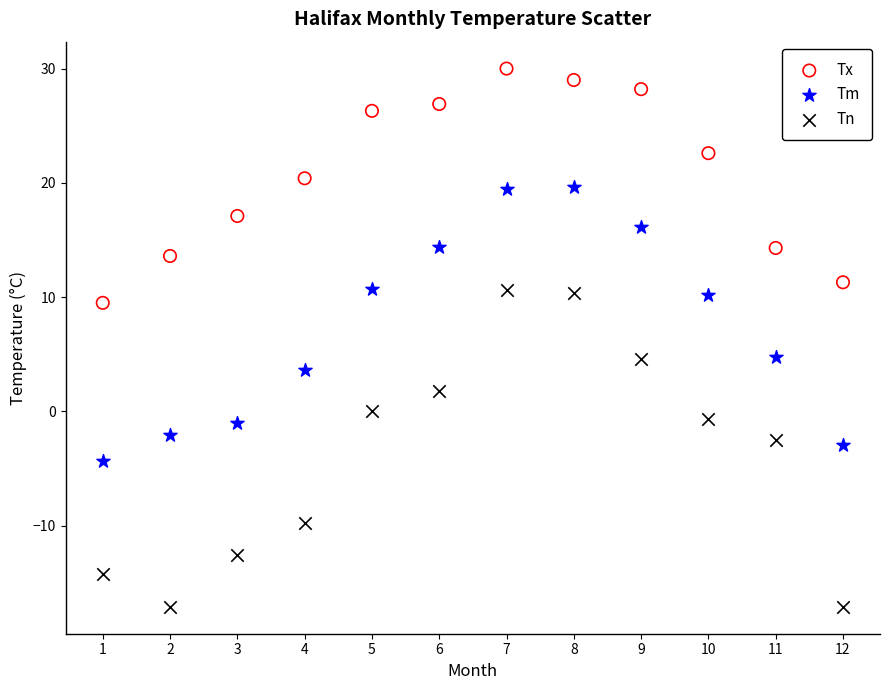

Across all data points, what is the range of X values (max minus min)?

11.0